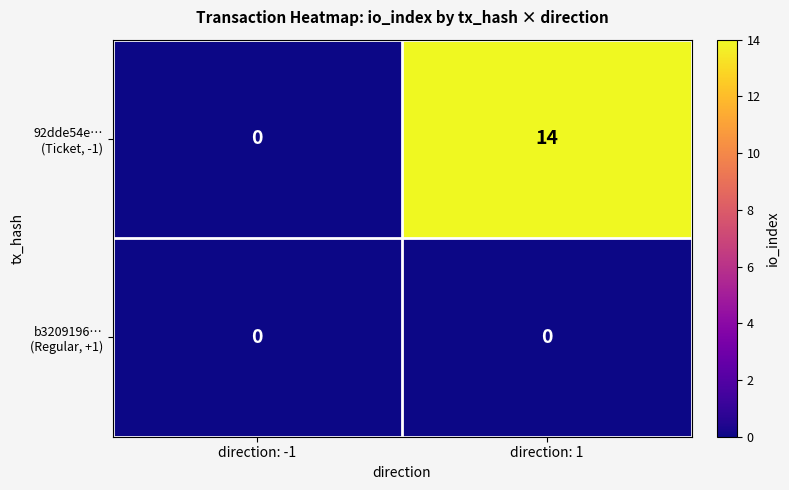

What is the difference between the highest and lowest values at direction: 1?

14